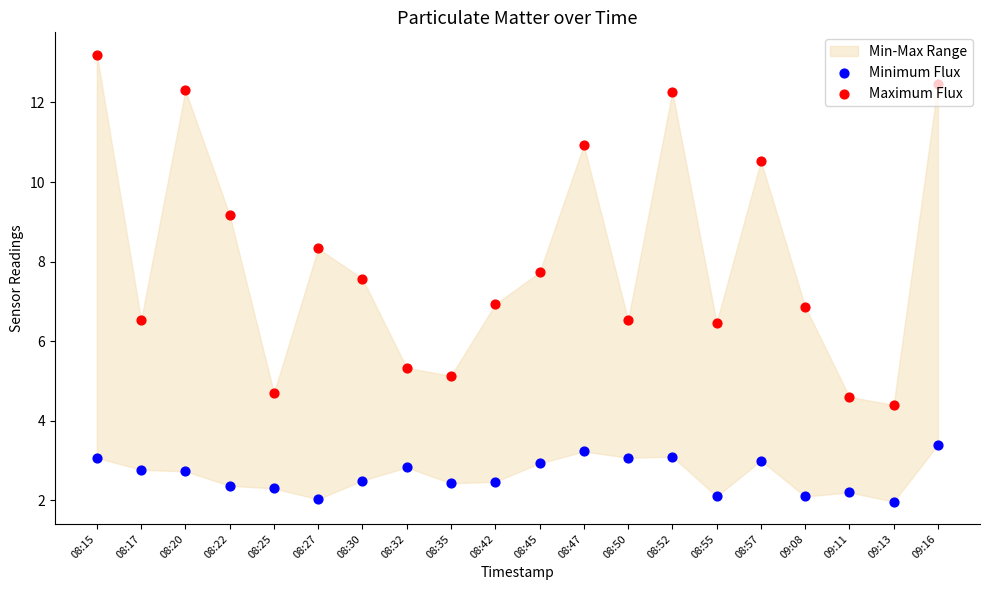

Which series has the widest spread of Y values?

Maximum Flux